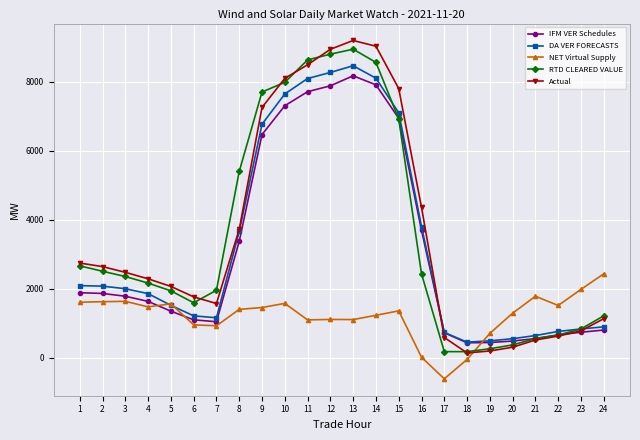

What is the minimum value for RTD CLEARED VALUE?

172.3